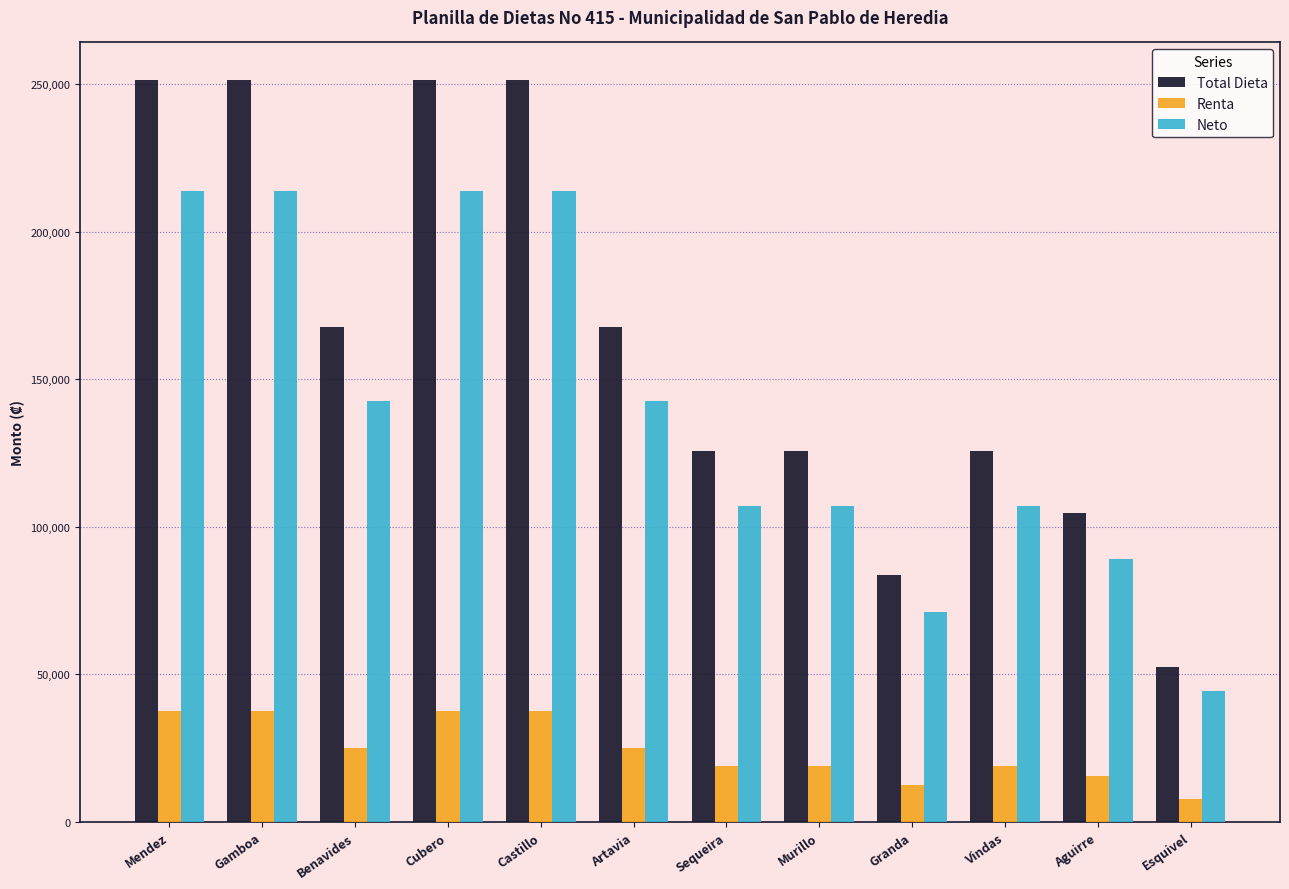

What is the difference between the maximum and minimum values in the Renta series?

29879.4